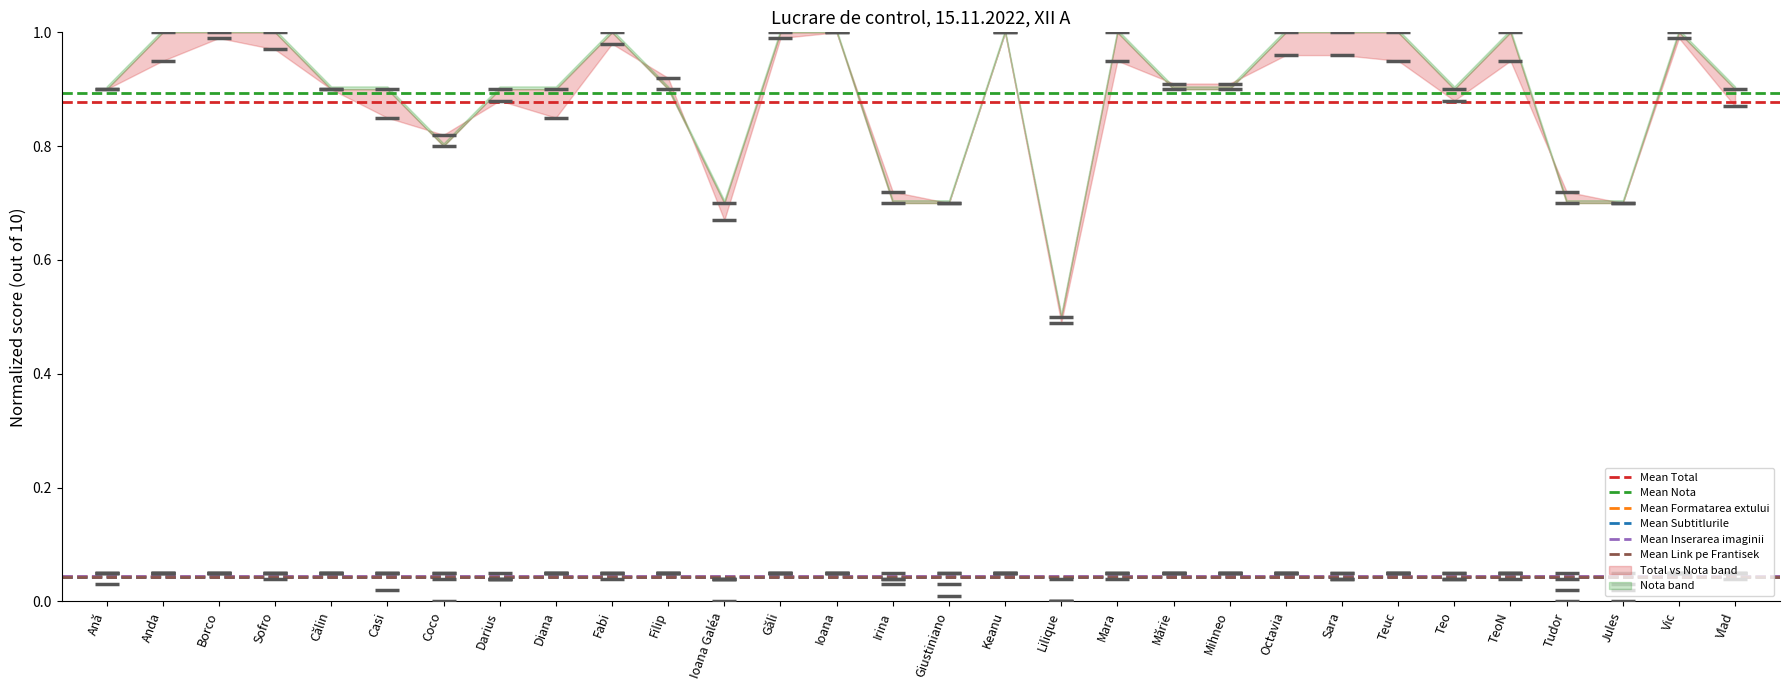

Which series has the largest total across all categories?

Mean Nota